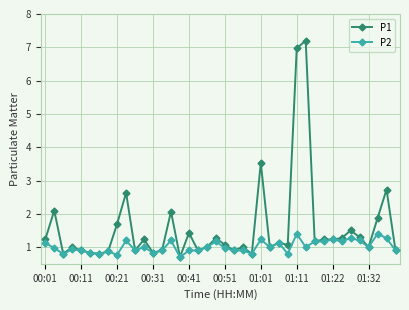

How many data points does each series have?

40